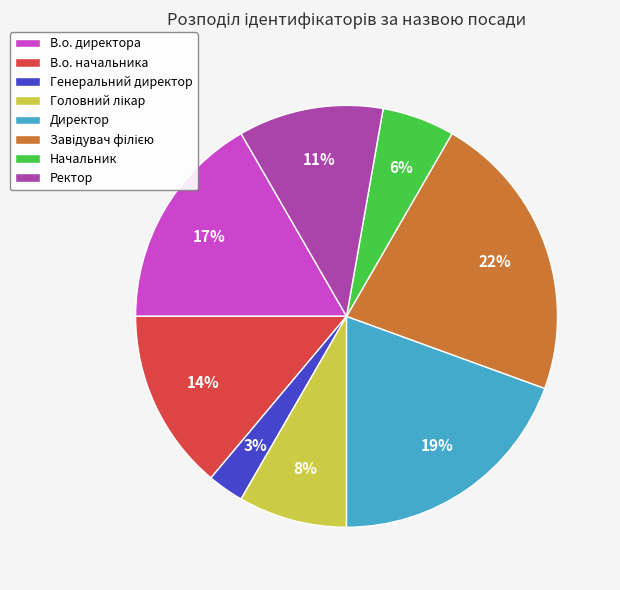

What percentage is the Директор slice, to the nearest percent?

19%